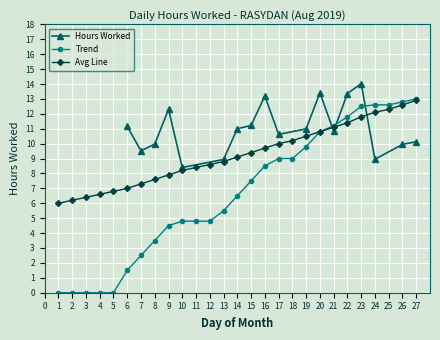

What is the value of the Trend point at the 19th from the left?

9.8